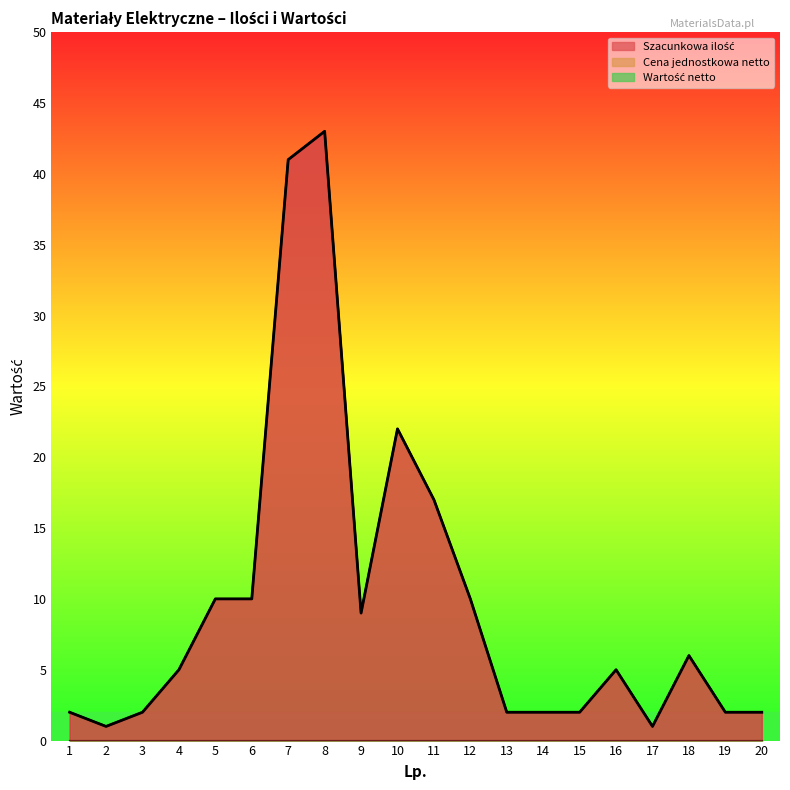

At 15, list the series in order from largest to smallest.

Szacunkowa ilość, Cena jednostkowa netto, Wartość netto